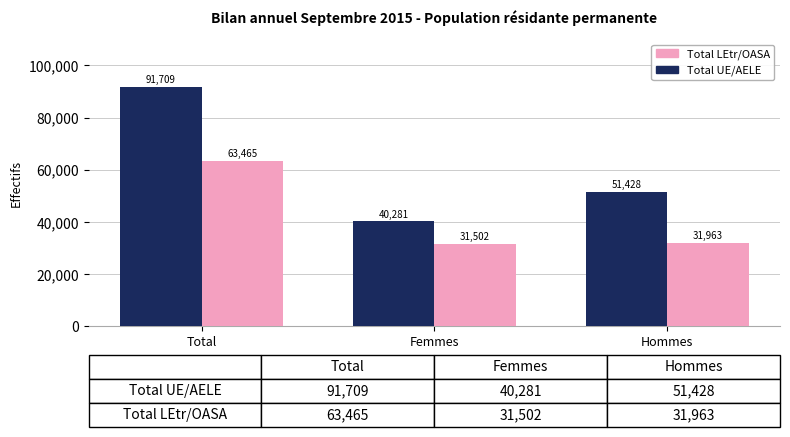

Are the bars horizontal?

No